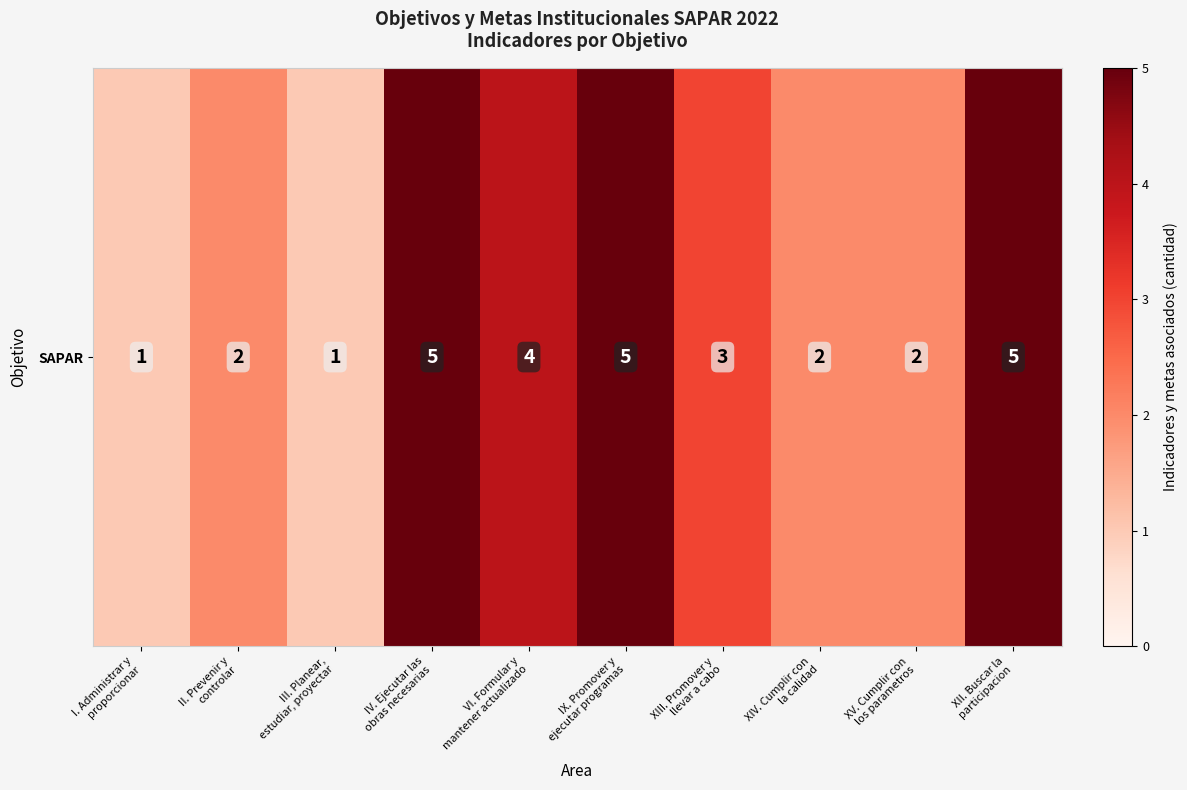

List the labels in order of value, largest first.

IV. Ejecutar las
obras necesarias, IX. Promover y
ejecutar programas, XII. Buscar la
participacion, VI. Formular y
mantener actualizado, XIII. Promover y
llevar a cabo, II. Prevenir y
controlar, XIV. Cumplir con
la calidad, XV. Cumplir con
los parametros, I. Administrar y
proporcionar, III. Planear,
estudiar, proyectar